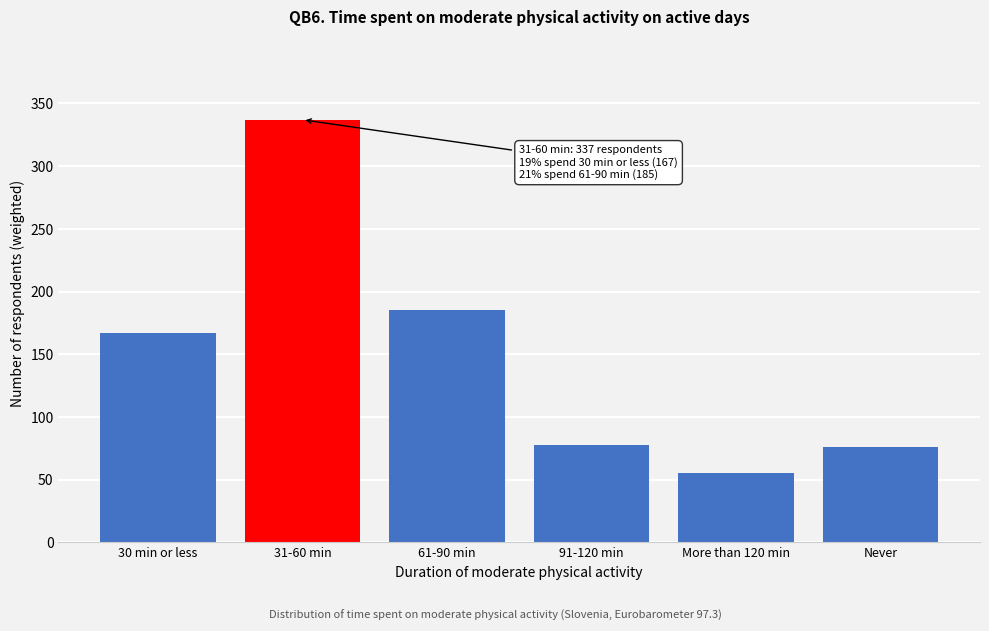

Reading left to right, what are all the values shown in this chart?

30 min or less=167	31-60 min=337	61-90 min=185	91-120 min=78	More than 120 min=55	Never=76